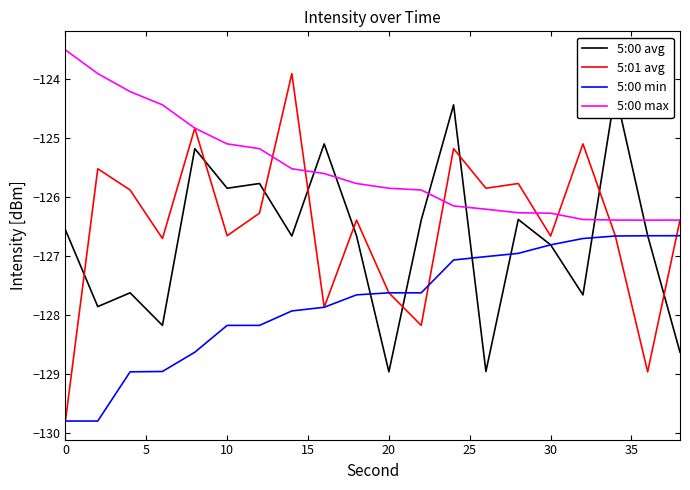

True or false: 5:00 max and 5:00 min cross at least once.

False